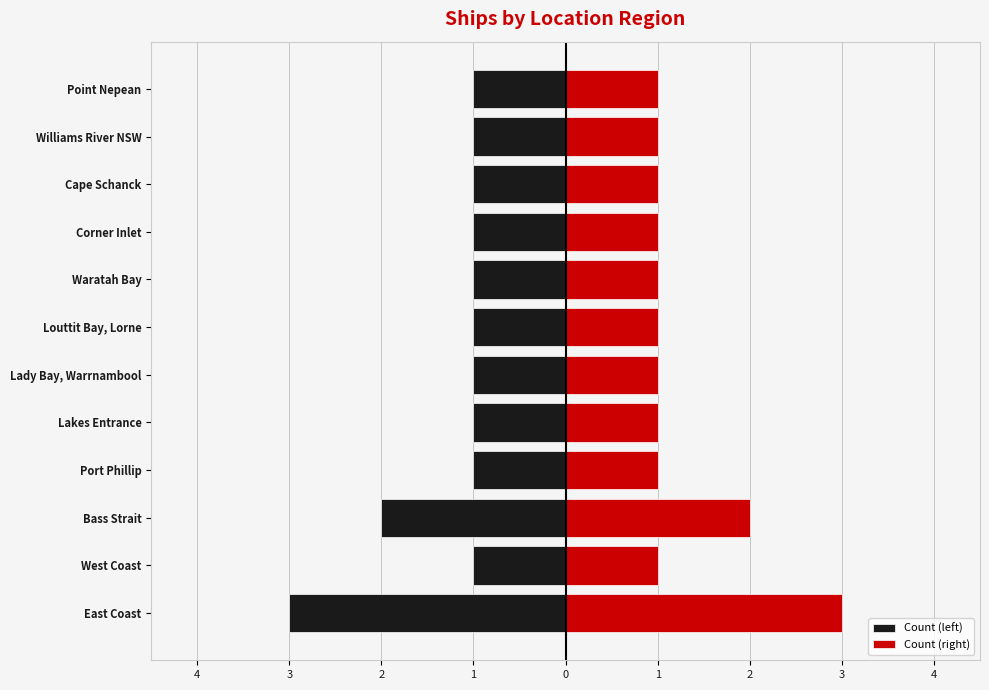

Between West Coast and Williams River NSW, which is larger?

West Coast